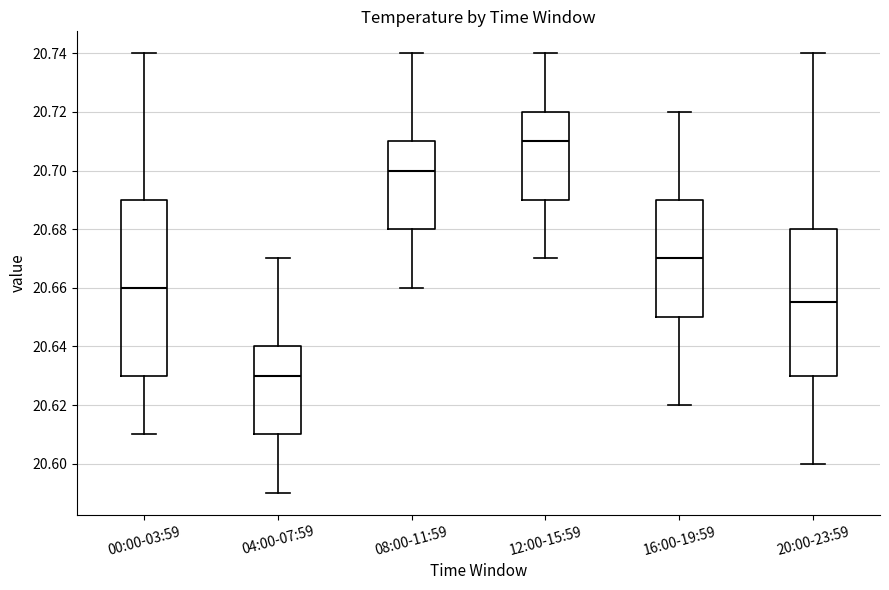

Where is the lower edge of the box for 12:00-15:59 on the y-axis? The values are not printed on the chart, so give them approximately, as read against the axis.

20.690